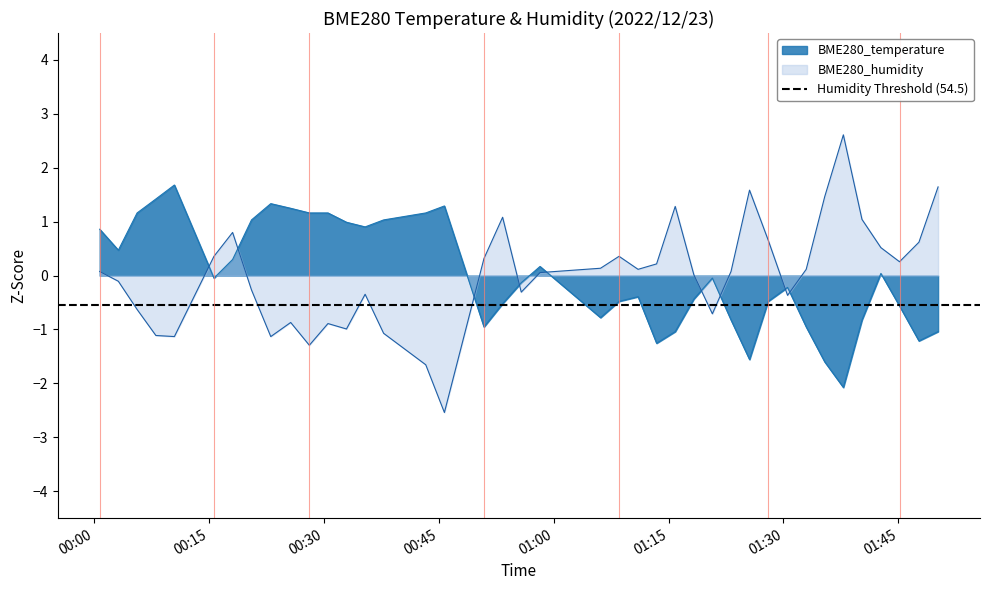

Does the chart display data point markers on the line(s)?

No